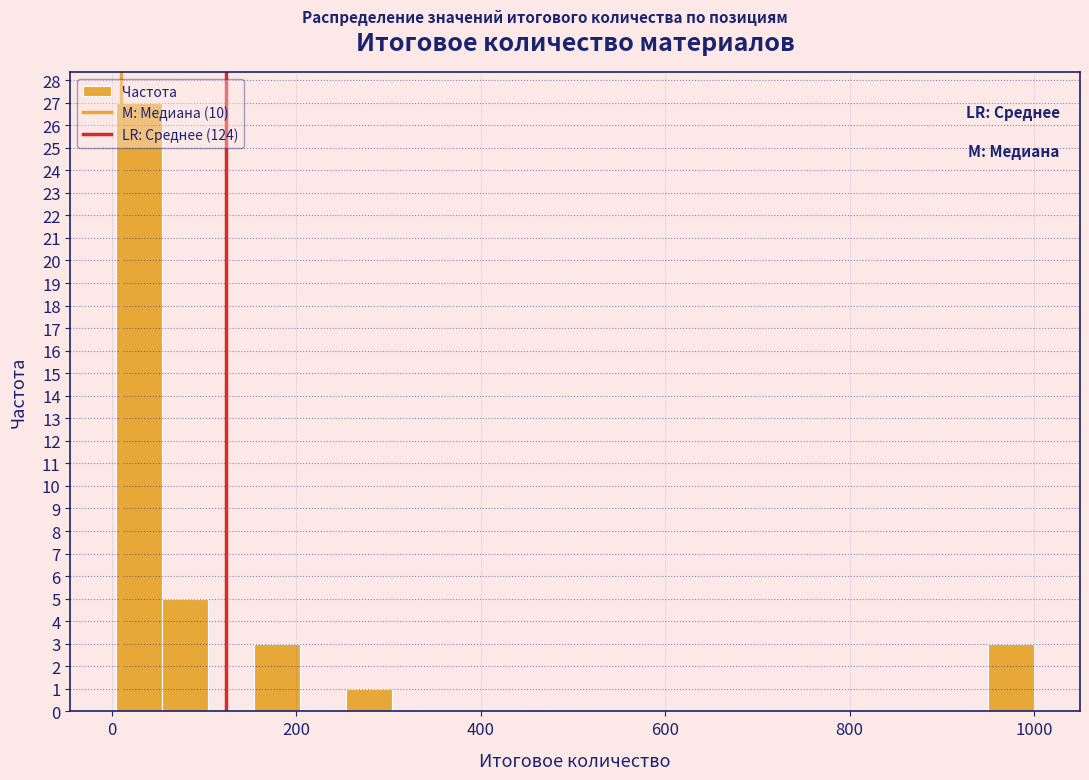

Read against the x-axis, roughly where is the centre of the tallest bar?

20